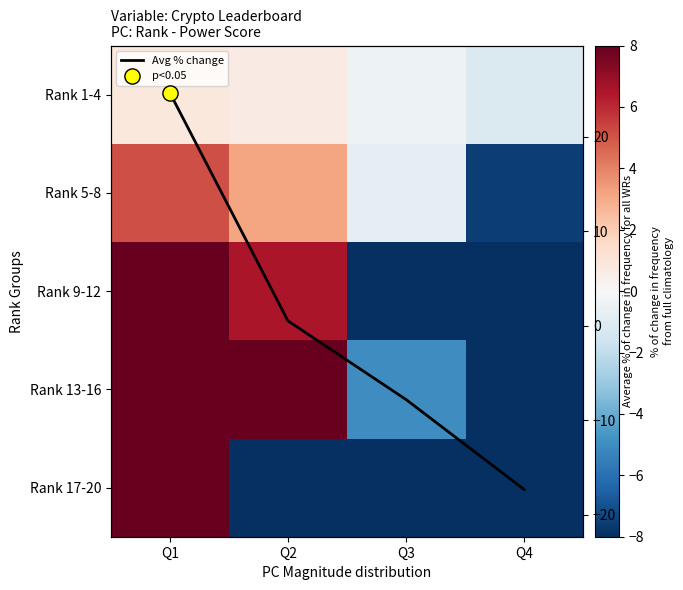

How many categories are shown in the chart?

4